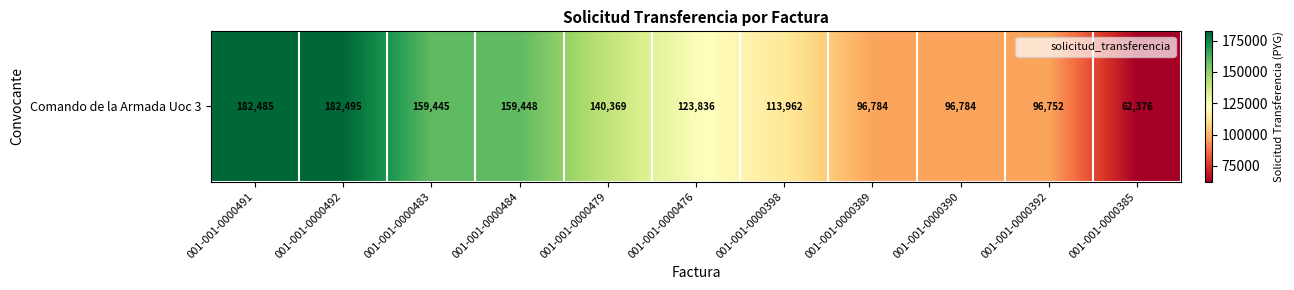

How many data points does each series have?

11